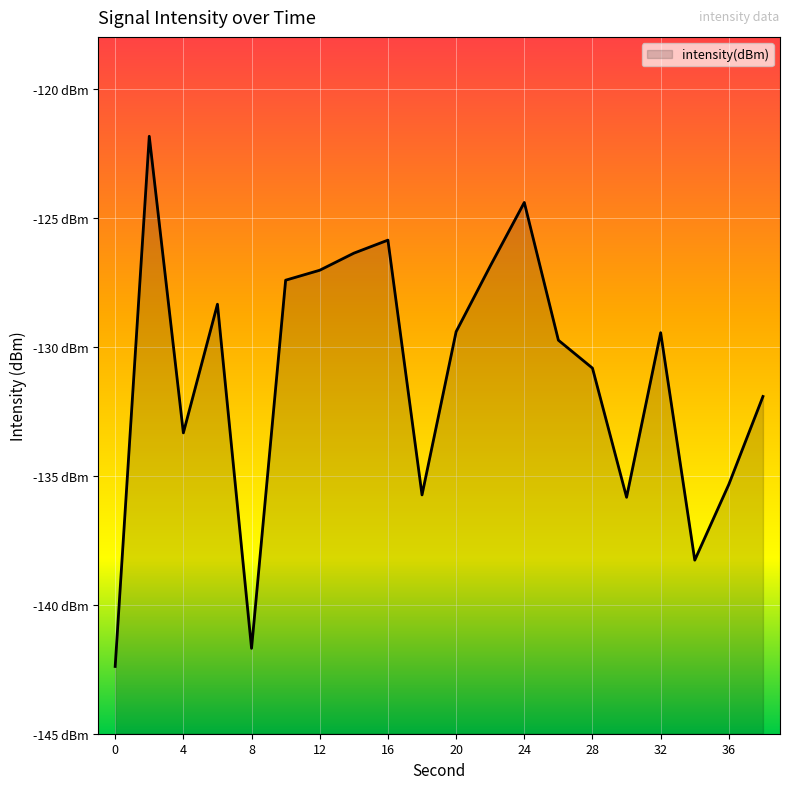

Which has a higher value, 6 or 32?

6